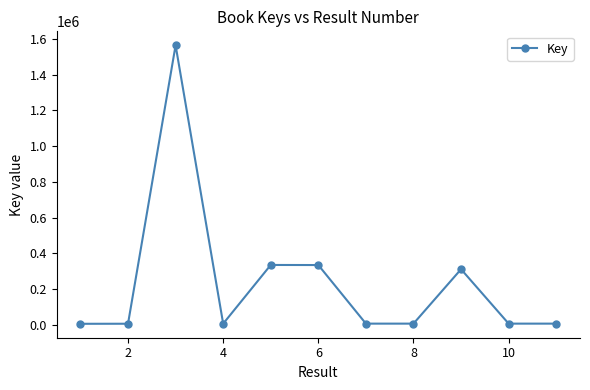

How many distinct data groups are displayed?

1